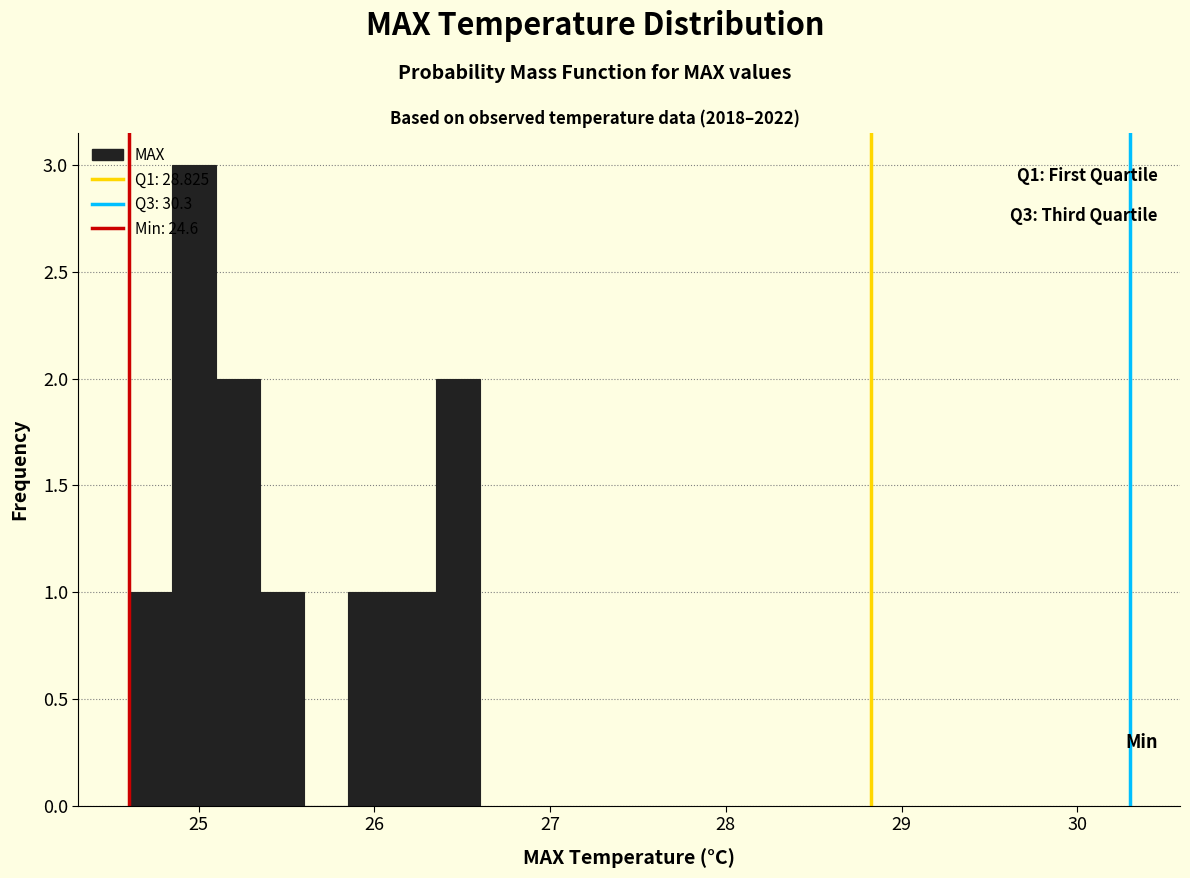

Around what value on the x-axis is the tallest bar? Give the approximate position of its centre, as read against the axis.

25.0